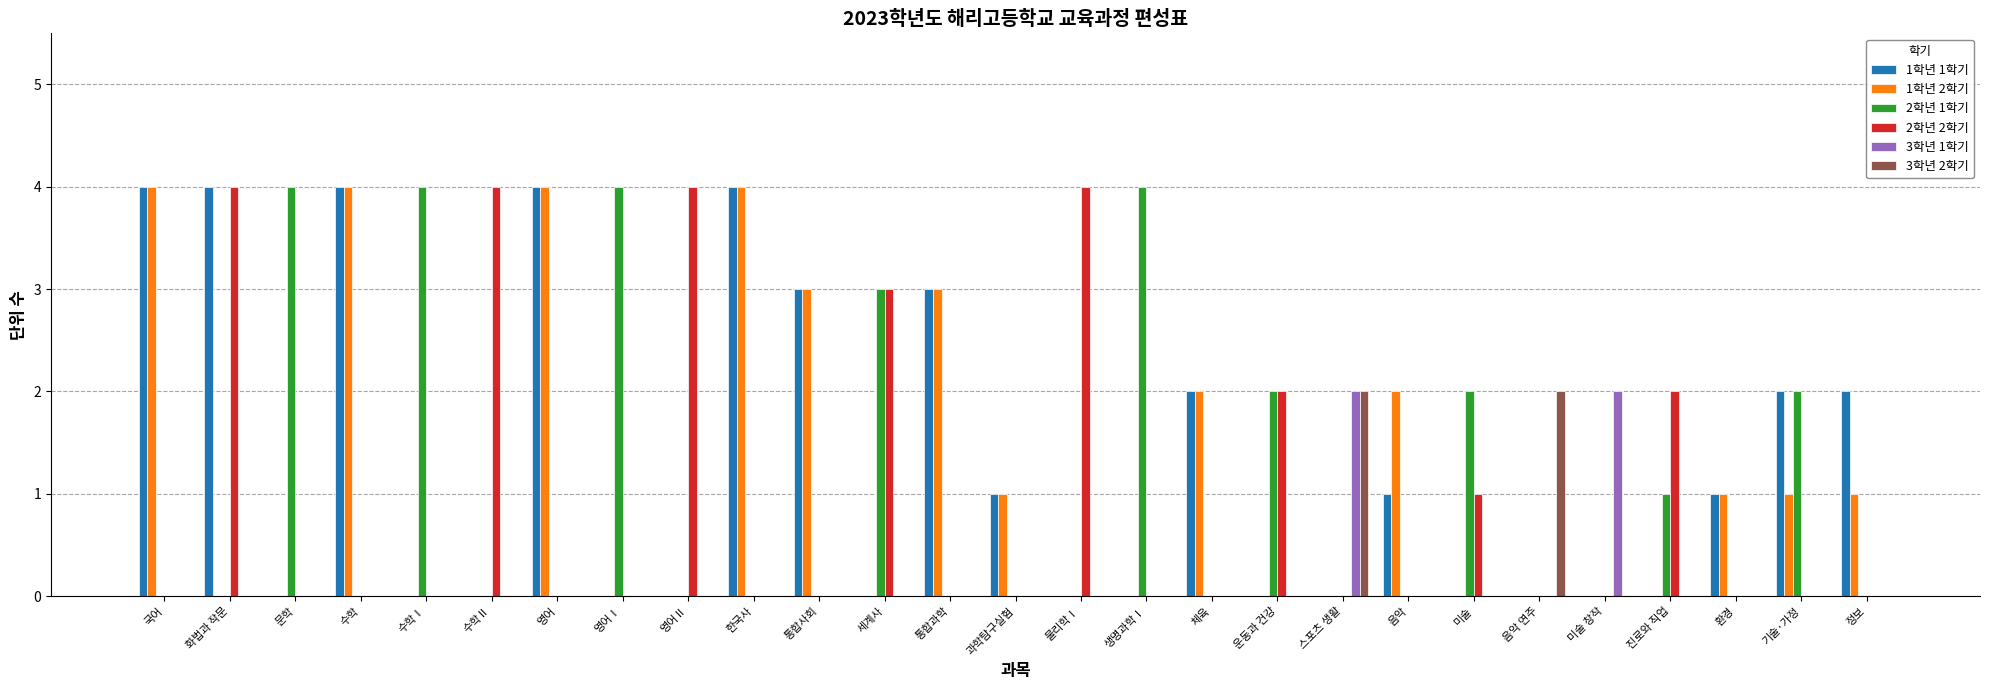

Is the value of 1학년 1학기 at 생명과학Ⅰ greater than the value of 3학년 2학기 at 음악 연주?

No